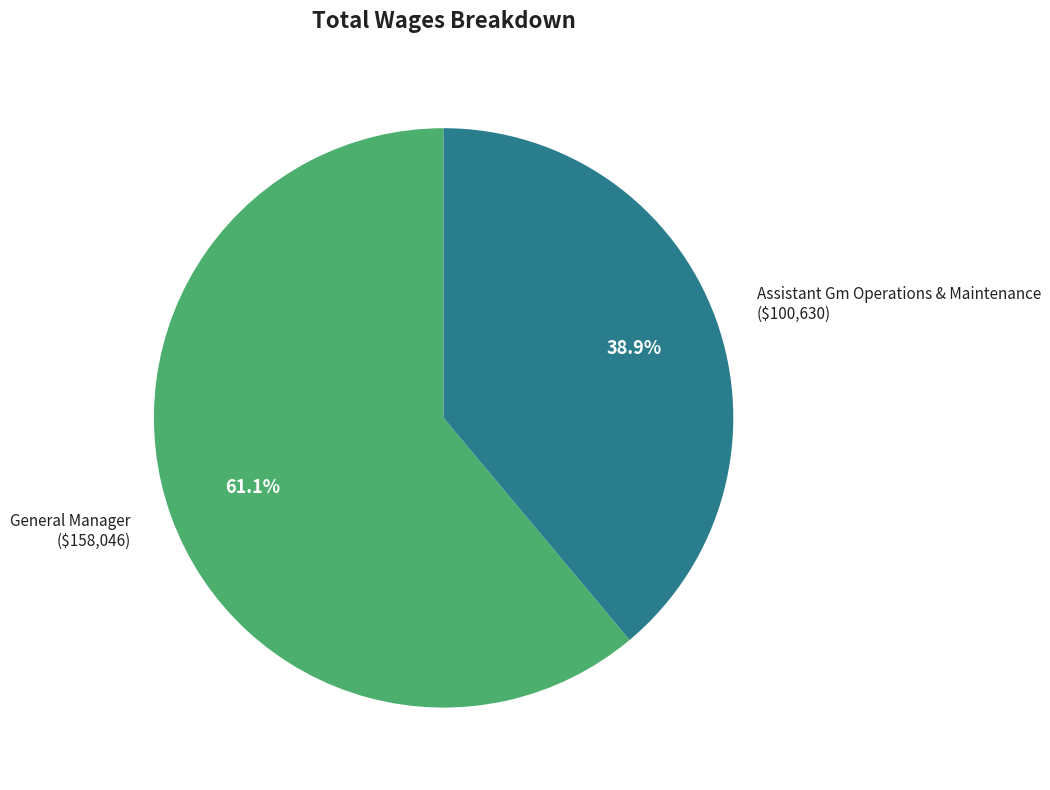

Does any single category account for the majority?

Yes